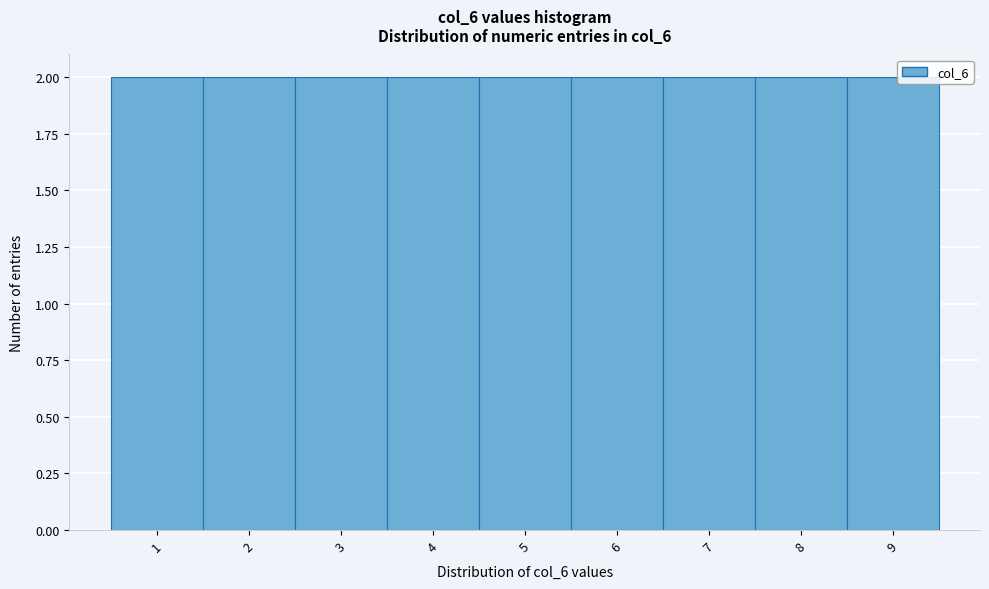

How tall is the bar that spans 2.5 to 3.5 on the x-axis? The values are not printed on the chart, so give them approximately, as read against the axis.

2